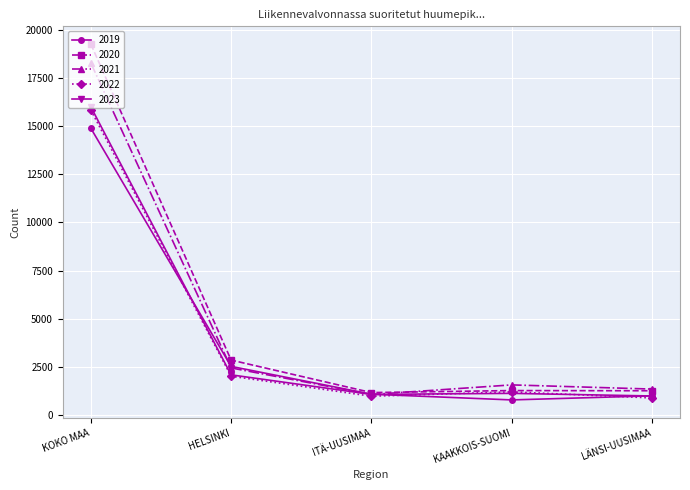

Is it true that 2023 equals 15990 at KOKO MAA?

True